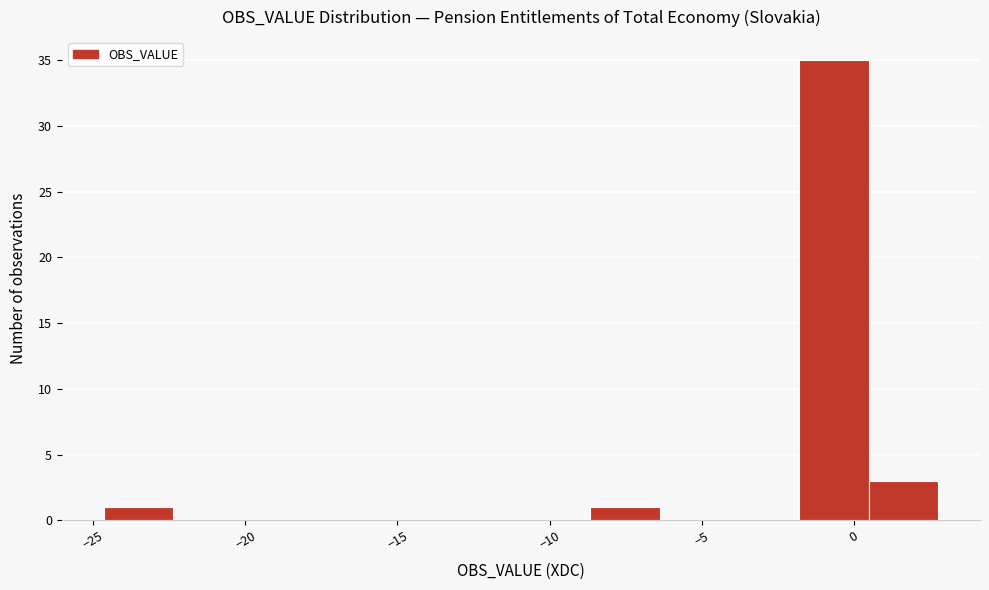

Which range on the x-axis has the tallest bar?

-2.0 to 0.5